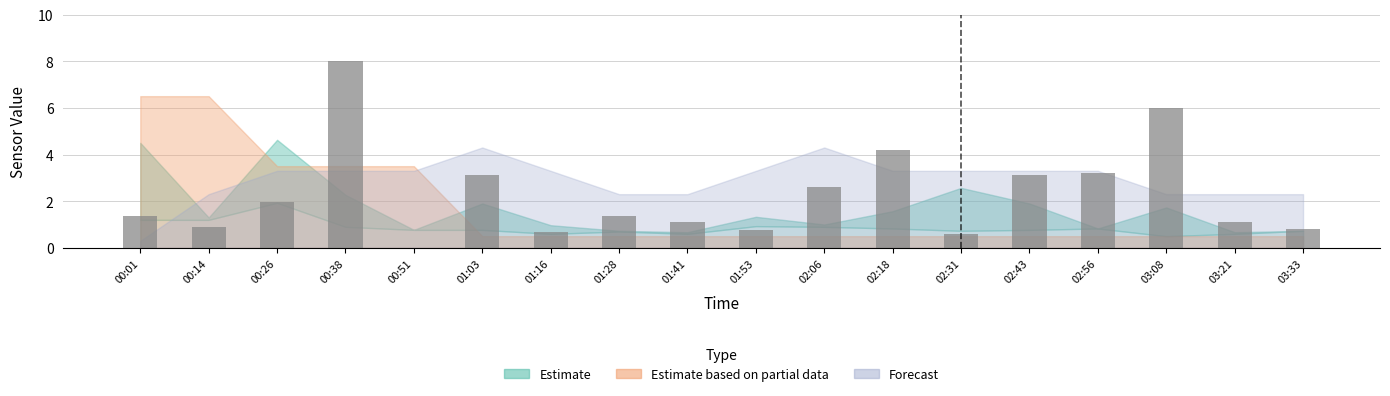

Reading right to left, extract all data points from this chart.

0.8	1.1	6.0	3.2	3.1	0.6	4.2	2.6	0.7	1.1	1.3	0.7	3.1	0.0	8.0	1.9	0.9	1.3